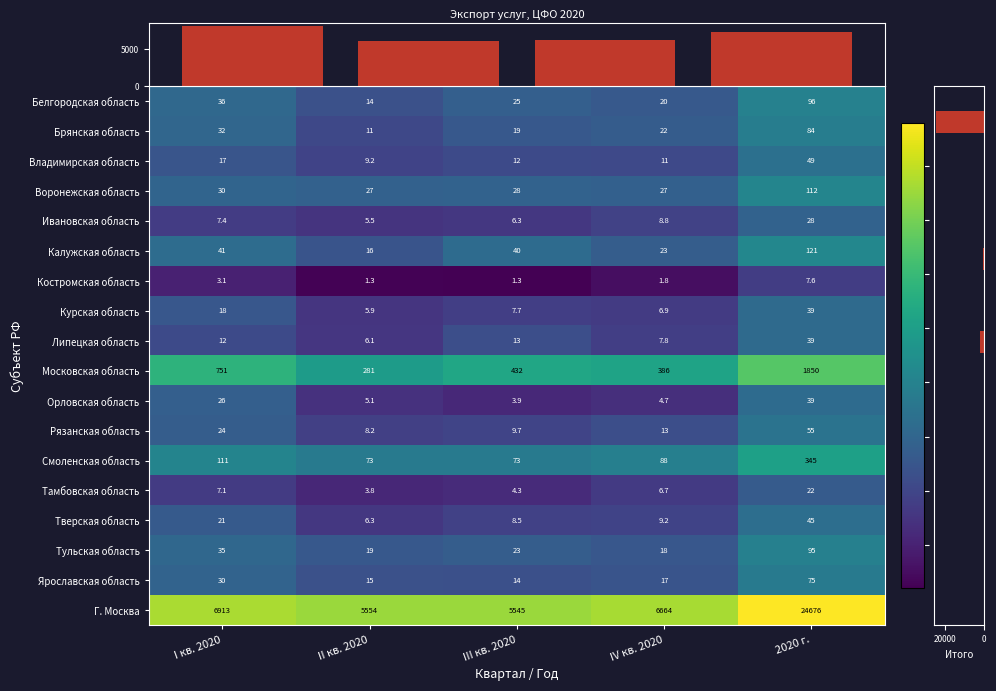

What is the sum of the Тверская область values at II кв. 2020 and 2020 г.?

51.3